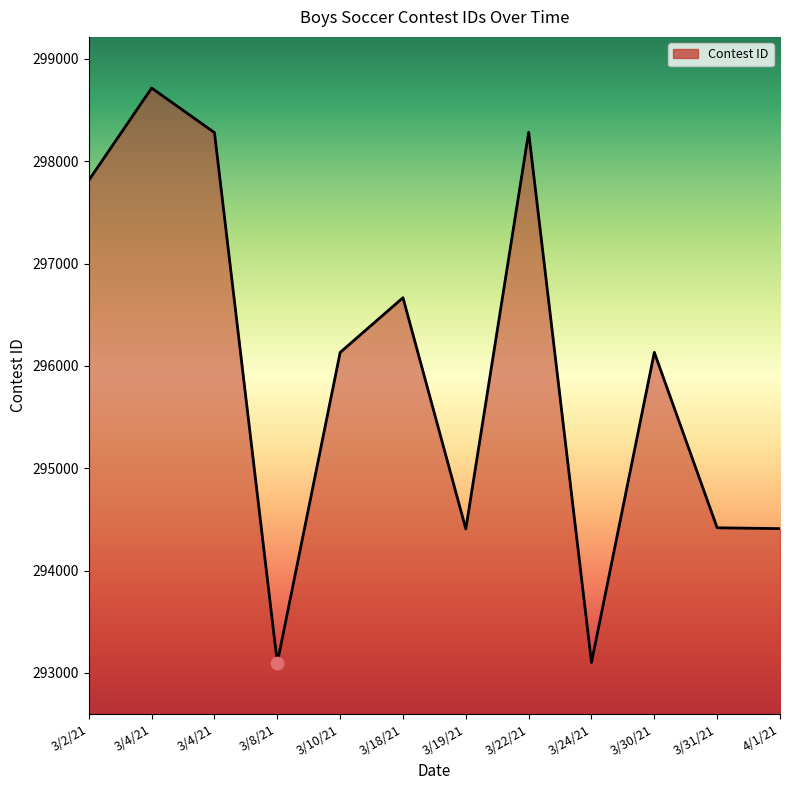

Which has a higher value, 3/30/21 or 3/2/21?

3/2/21